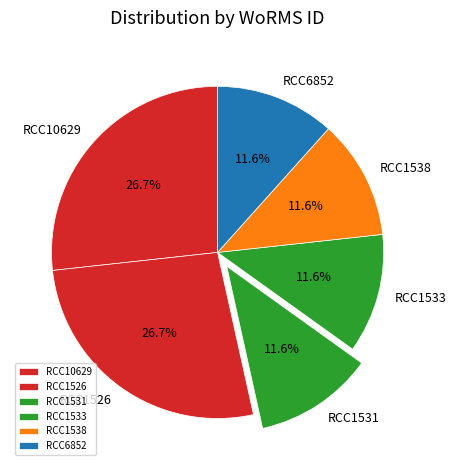

To the nearest percent, what portion does RCC6852 represent?

12%